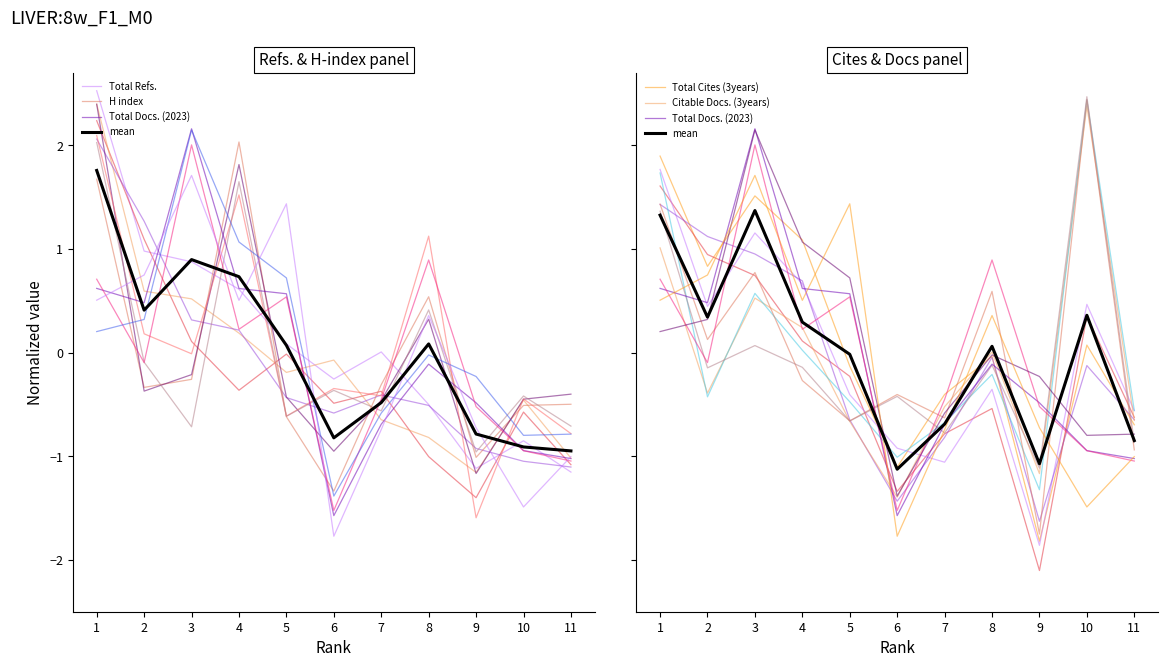

Where is the first local maximum for mean?

3